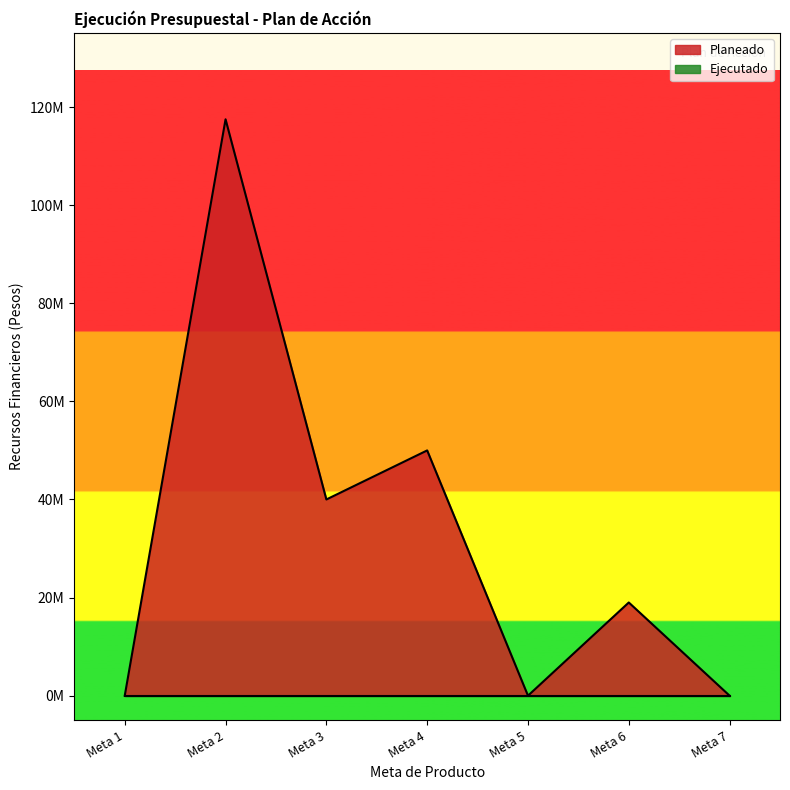

What is the sum of the values at Meta 6 and Meta 2?

136501472